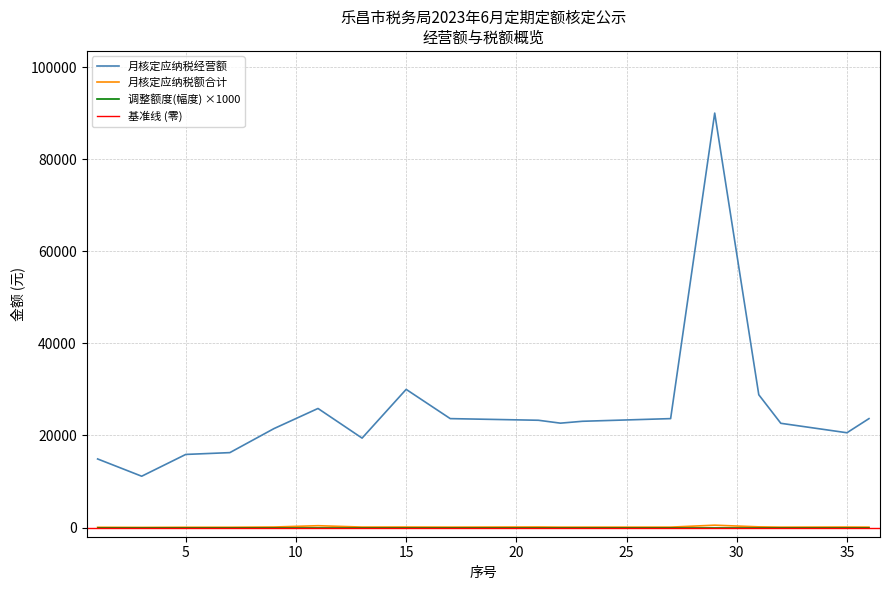

True or false: 月核定应纳税额合计 and 月核定应纳税经营额 cross at least once.

False